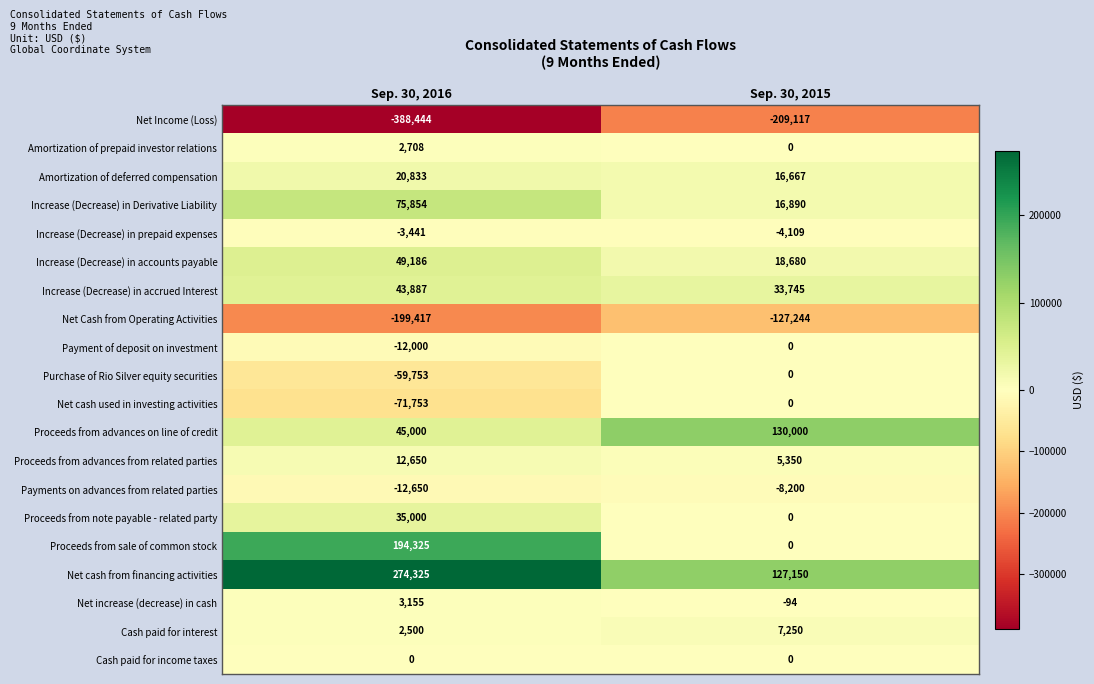

Is it true that Net cash used in investing activities equals -71753 at Sep. 30, 2016?

True